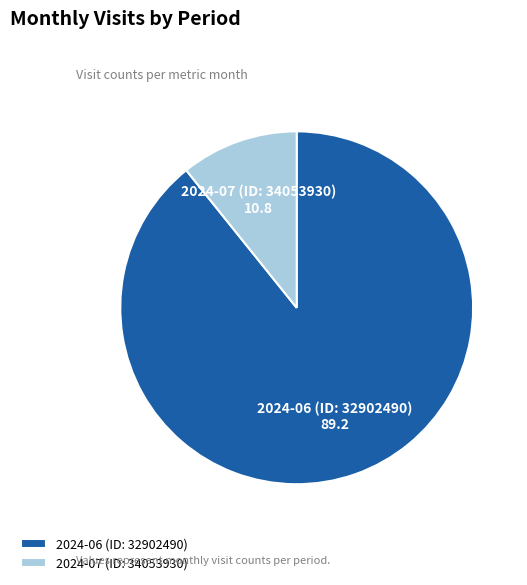

Which category accounts for the majority?

2024-06 (ID: 32902490)